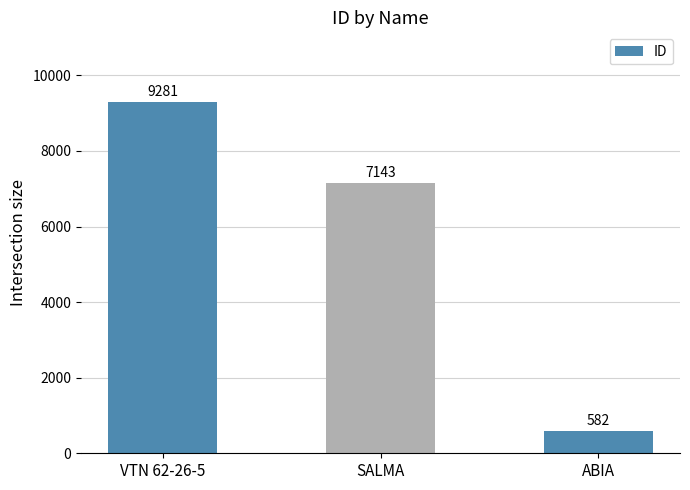

List the labels in order of value, largest first.

VTN 62-26-5, SALMA, ABIA